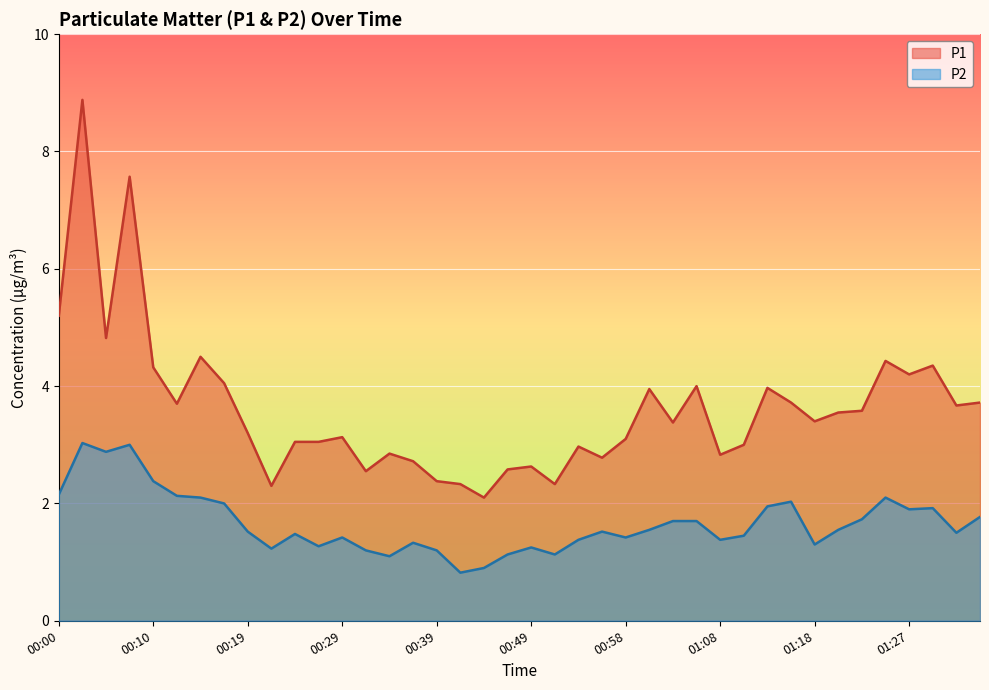

The value of P1 at 01:06 is 6.9. True or false?

False